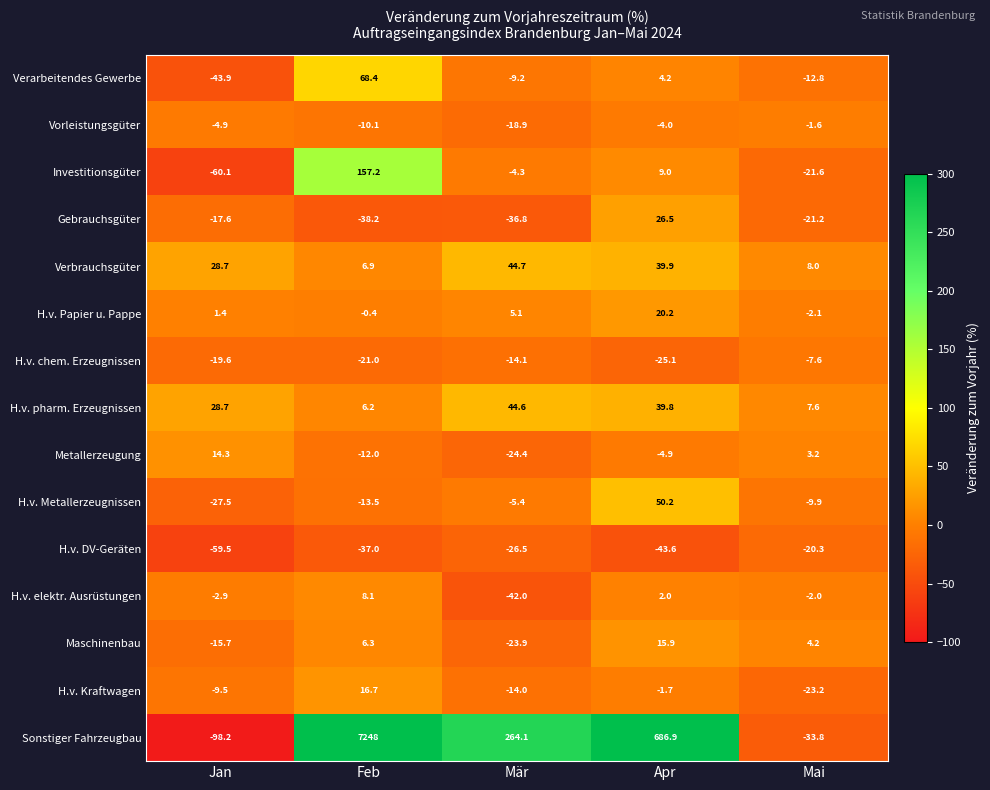

At which category is the sum across all series the highest?

Feb